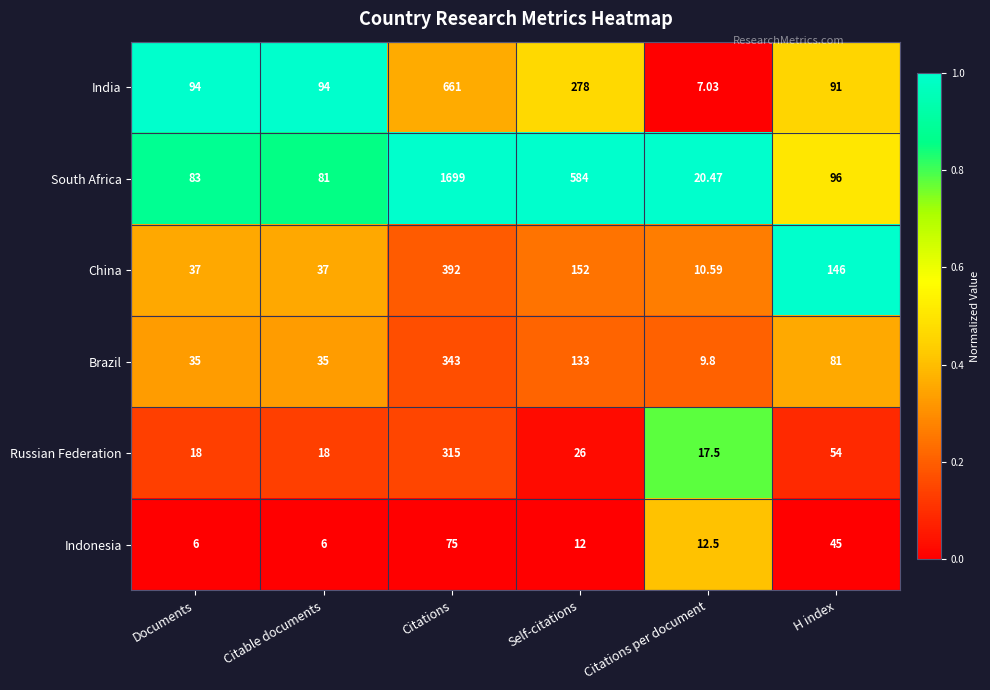

Is the value of India at H index greater than the value of China at Citations?

No